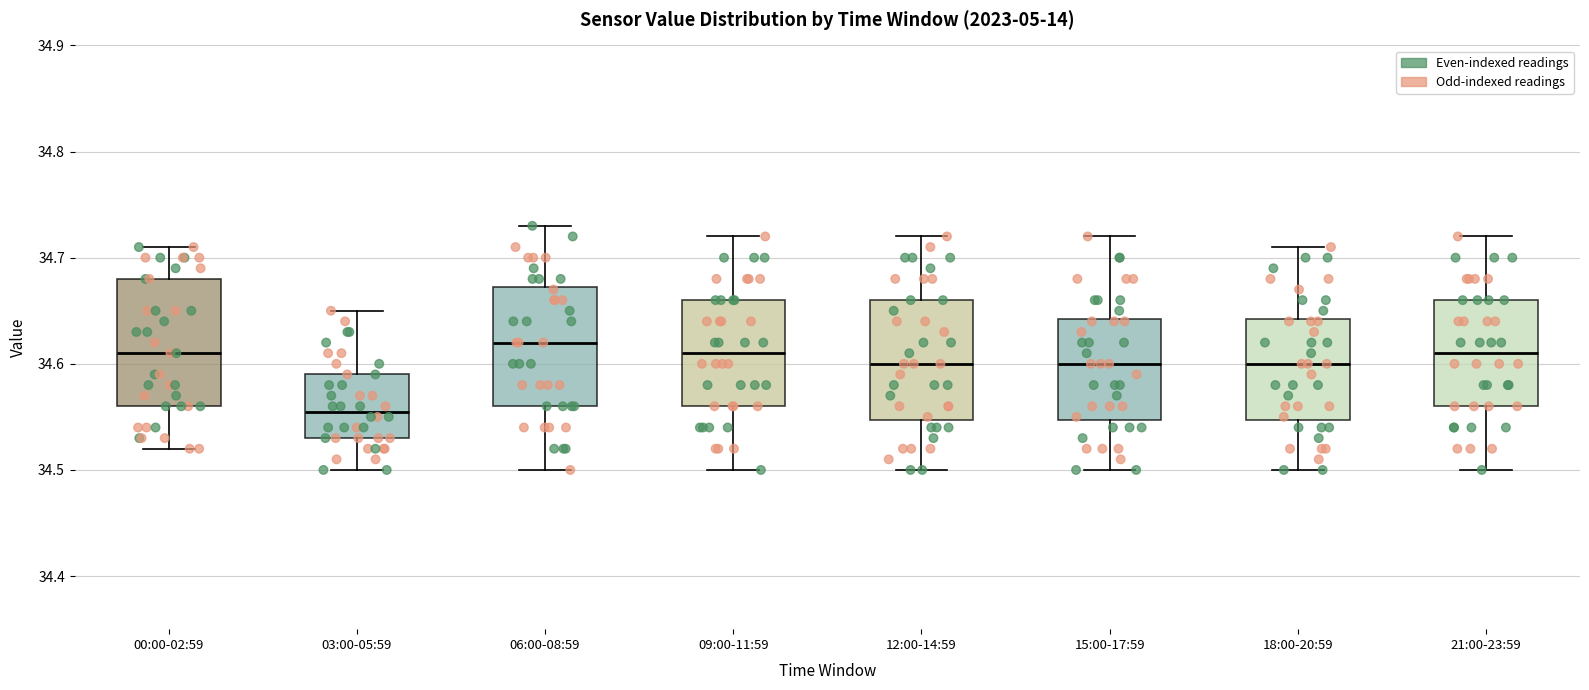

Which box has the lowest median line?

03:00-05:59